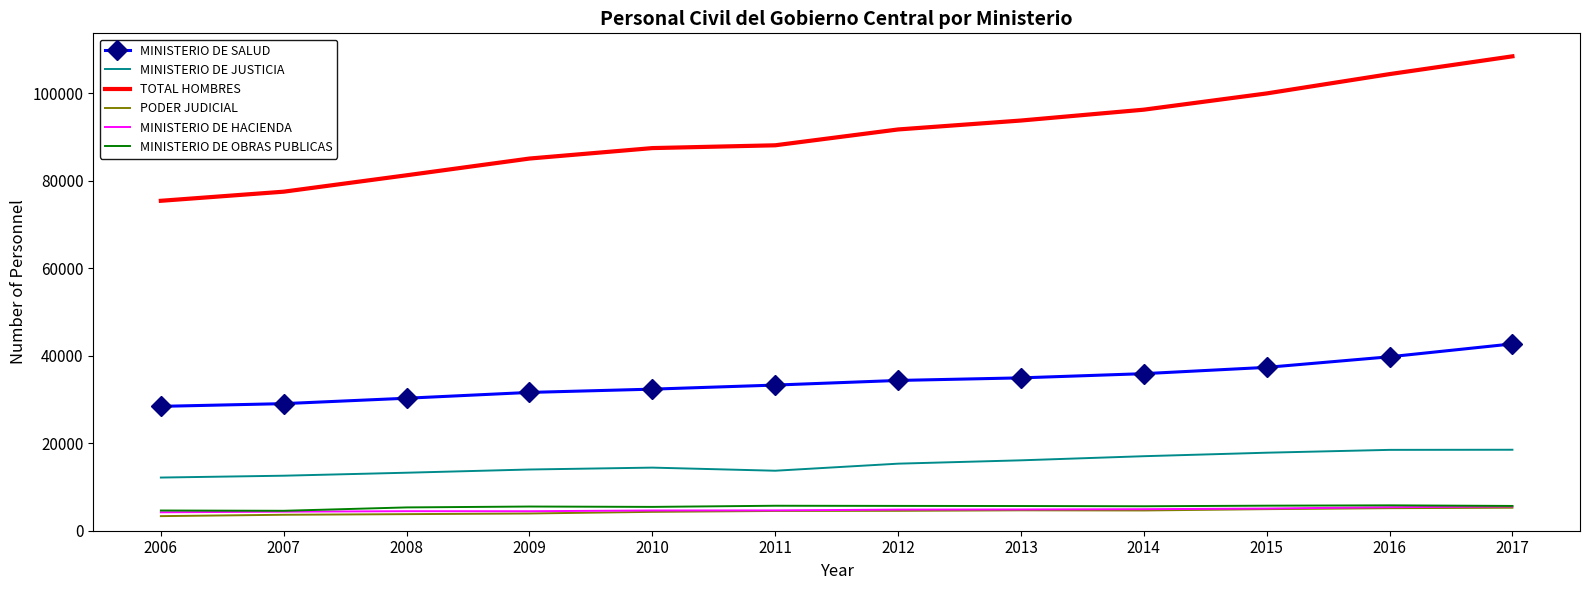

Which series has the largest range (max minus min)?

TOTAL HOMBRES